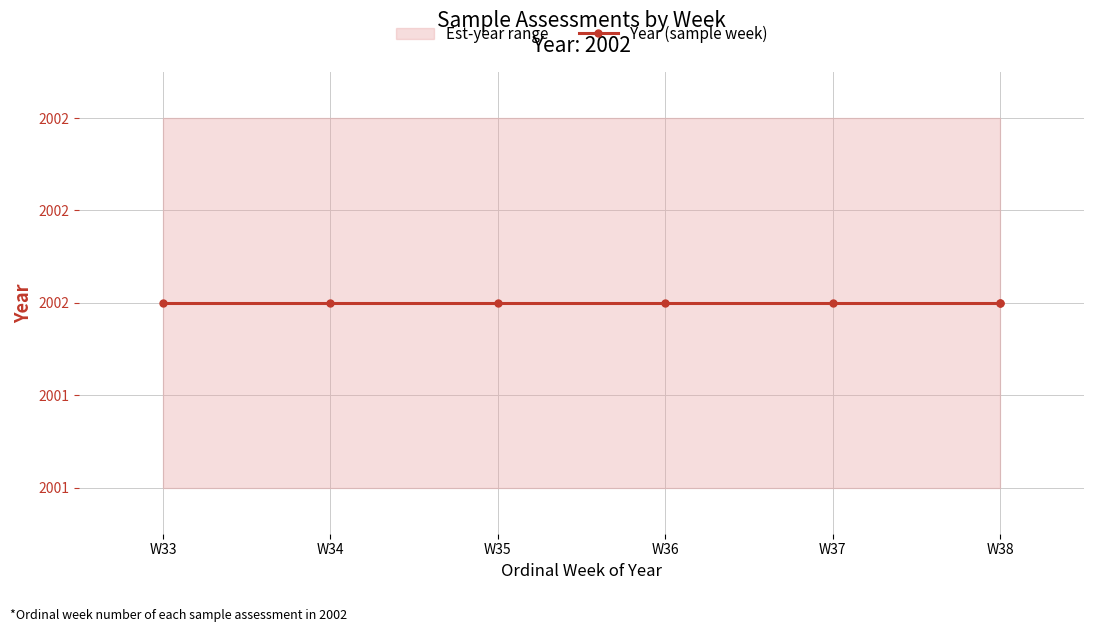

True or false: year has more than 0 points higher than both neighbors.

False